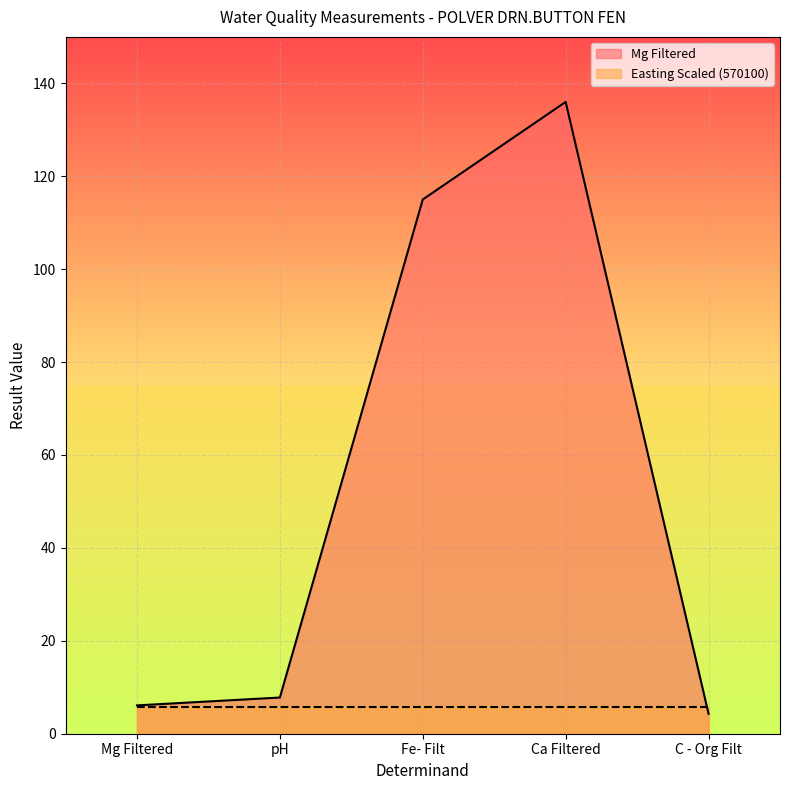

How many data points are less than 7?

2